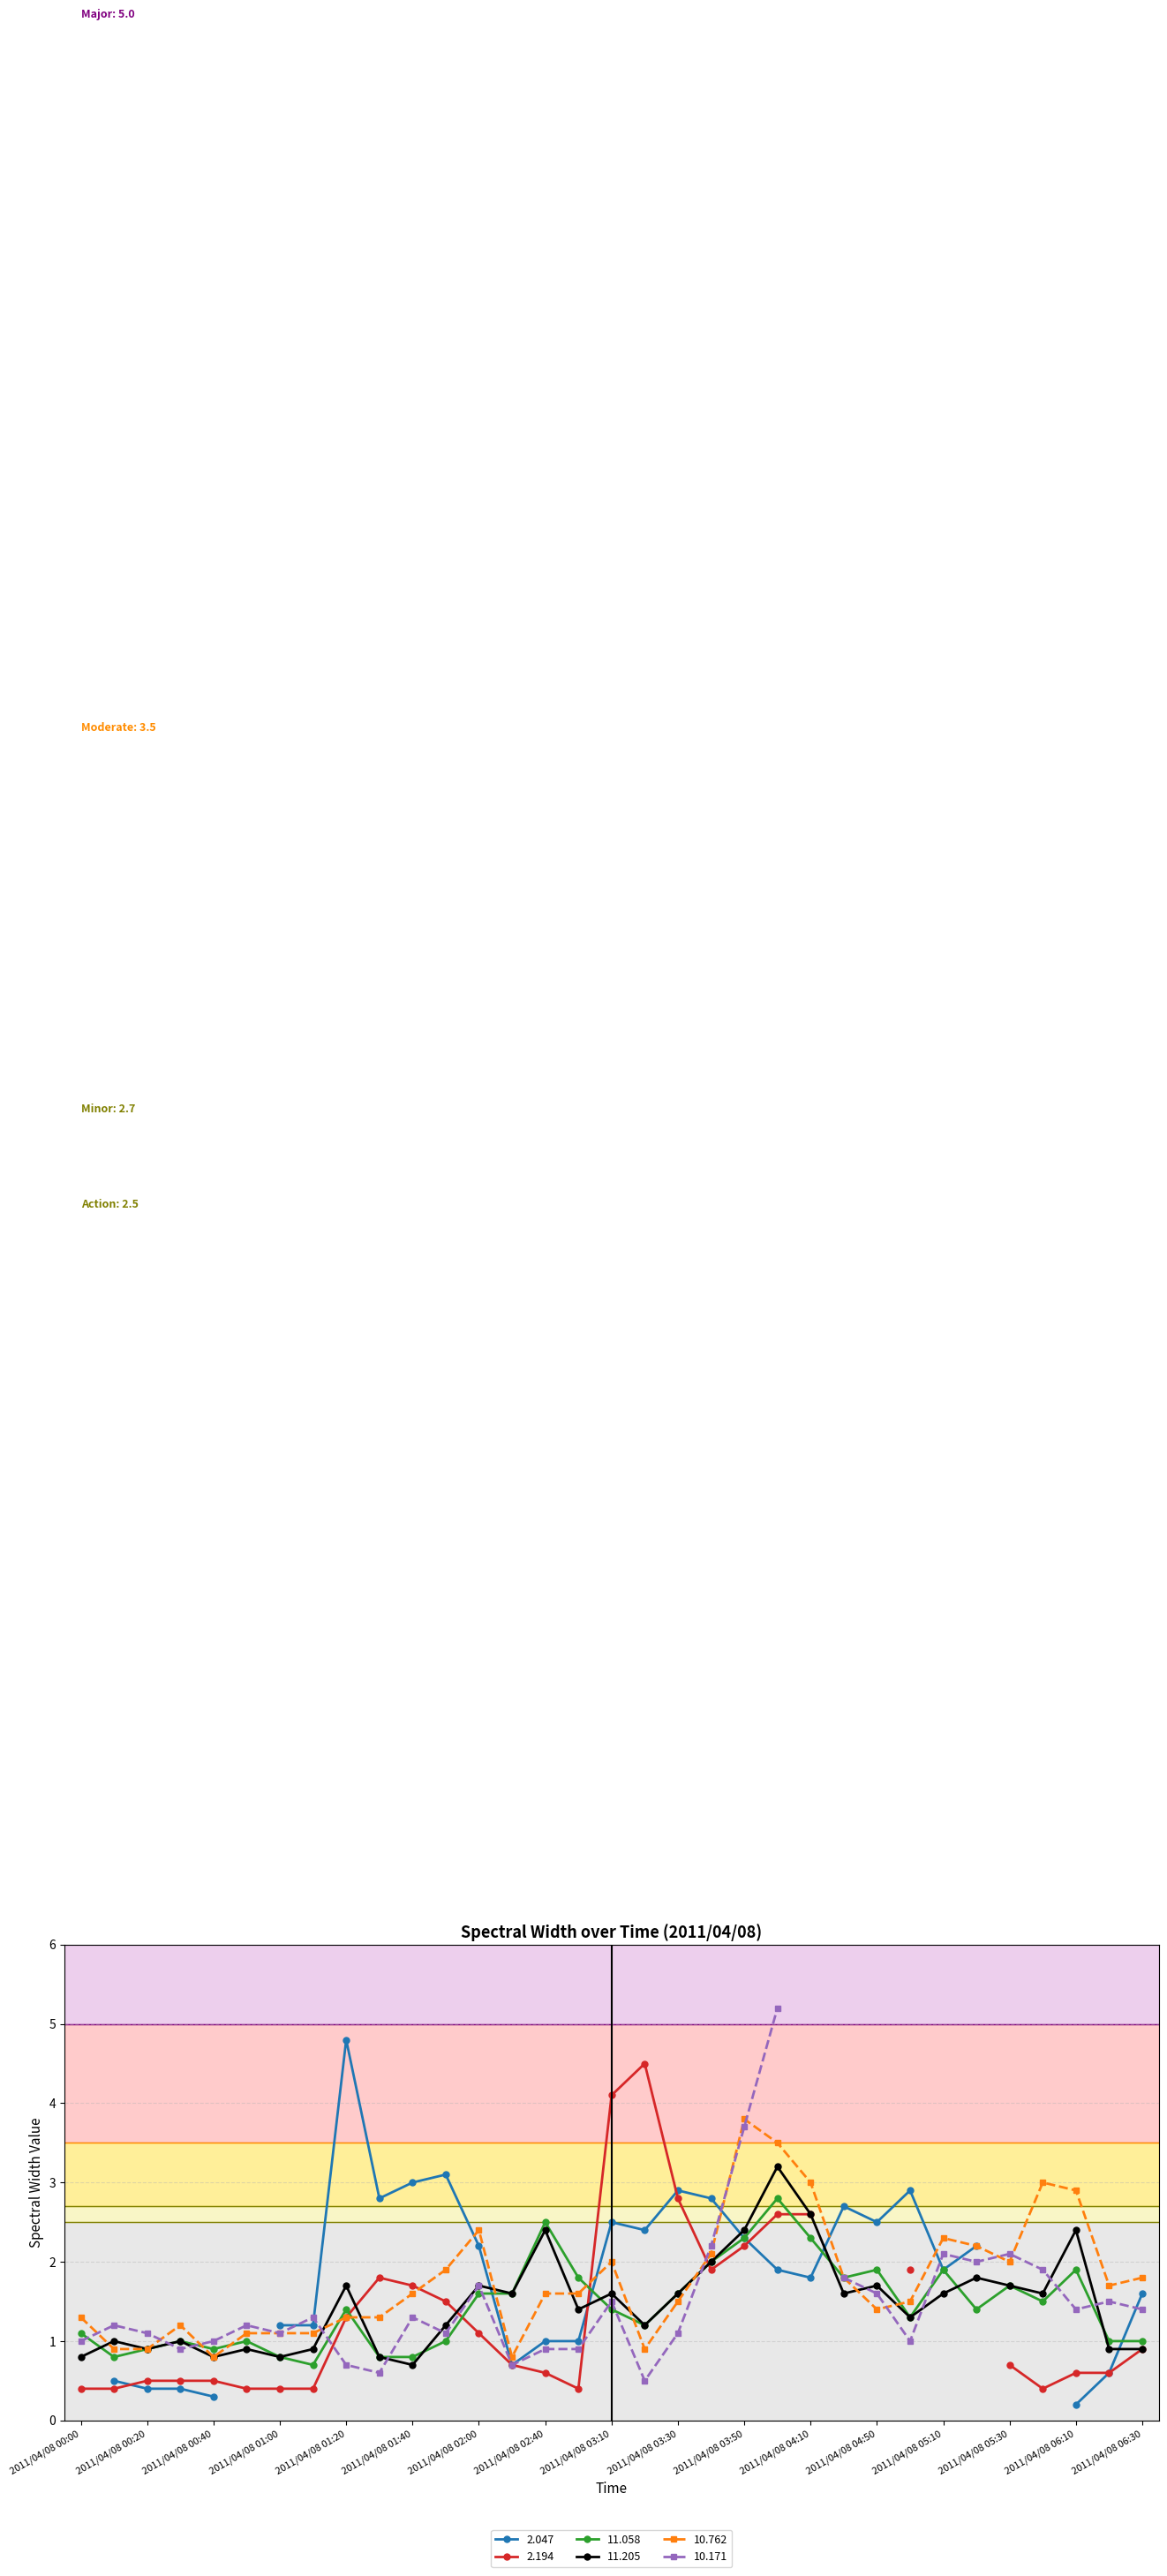

What position from the right is 2011/04/08 03:30?

15